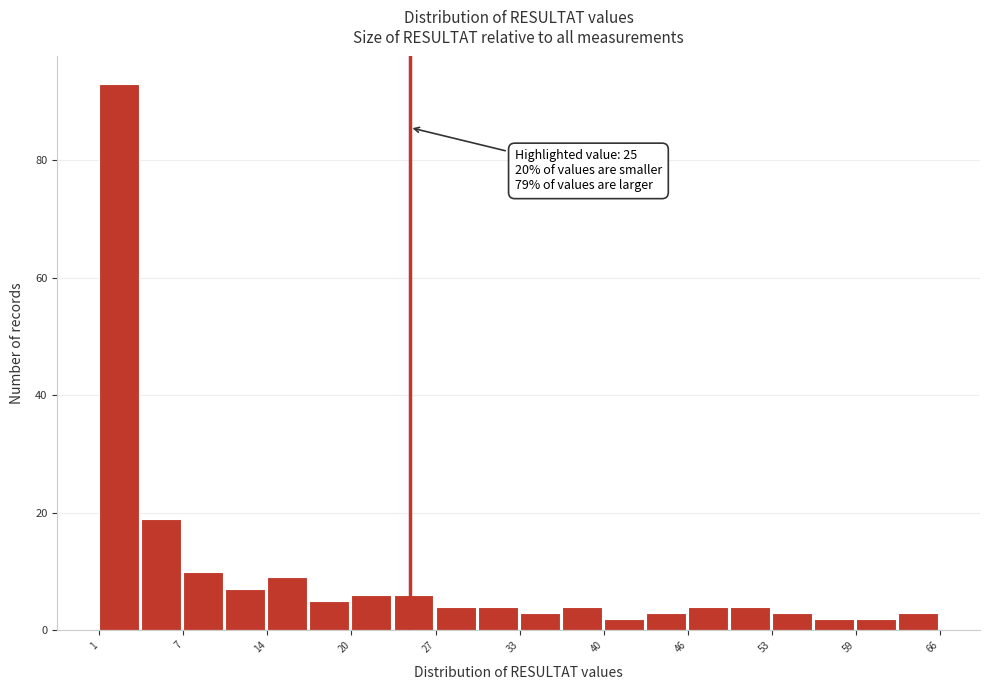

Read against the x-axis, roughly where is the centre of the tallest bar?

3